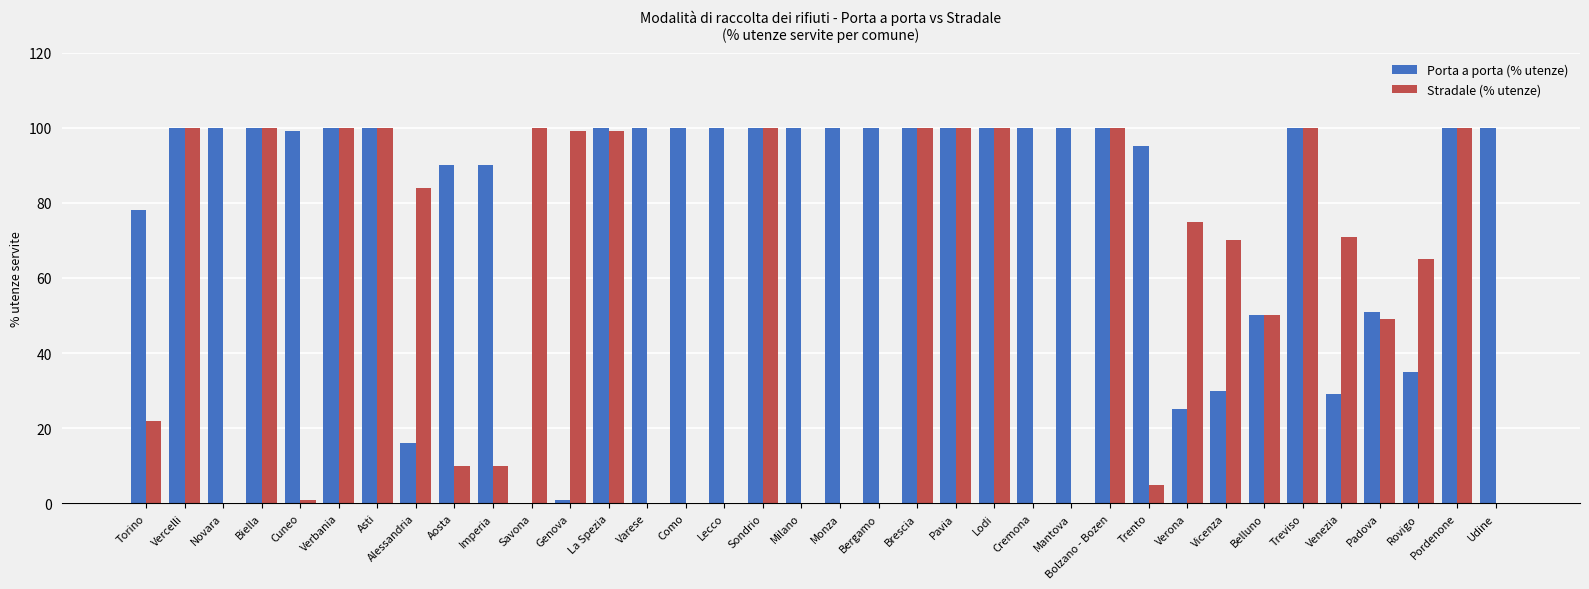

What is the sum of all Stradale (% utenze) values?

1910